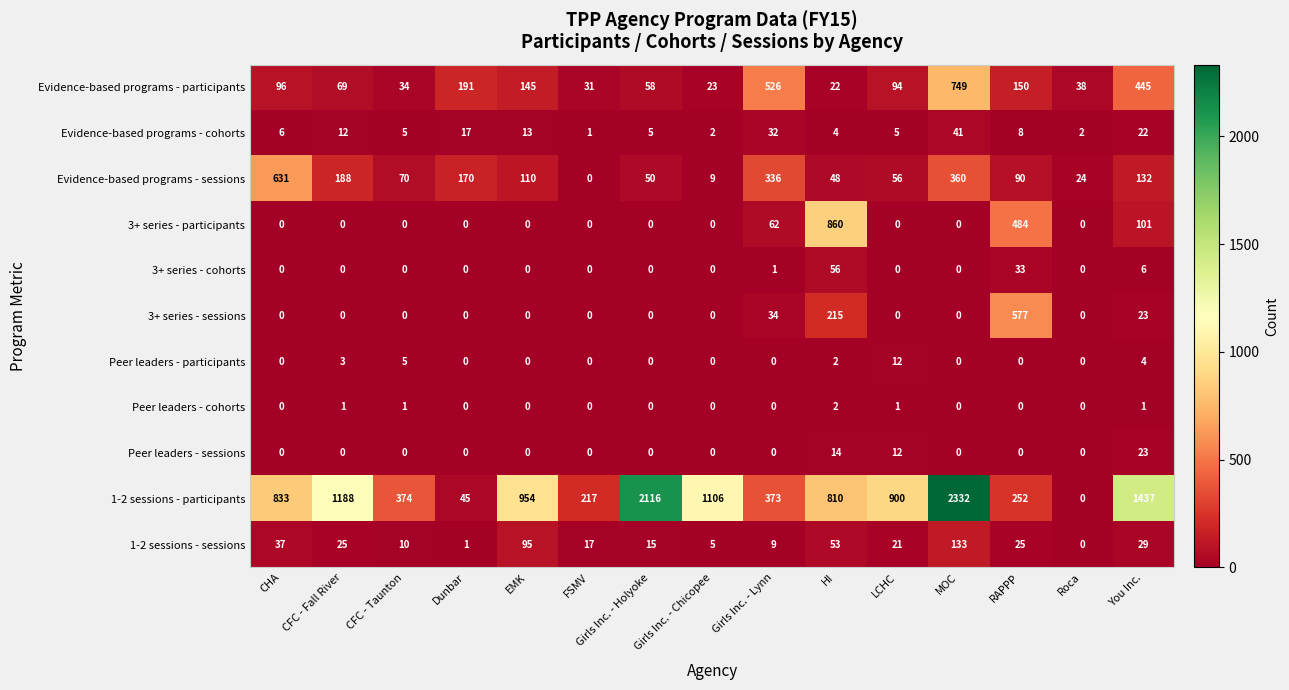

Which series has the largest total across all categories?

1-2 sessions - participants